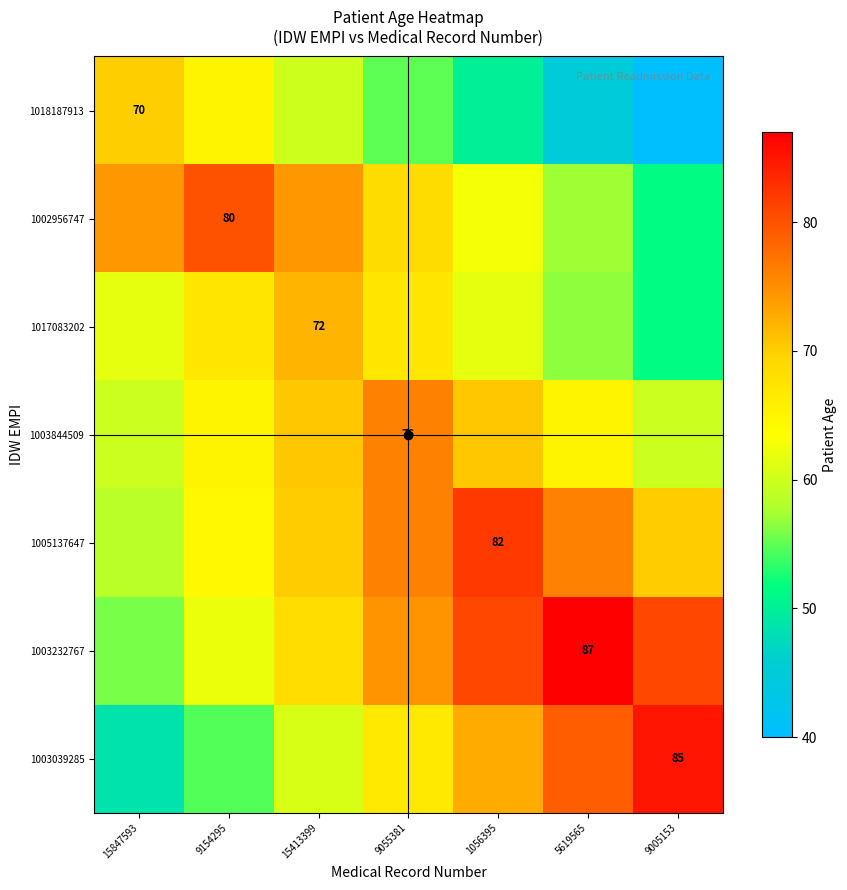

Which category has the highest value across all series?

5619565